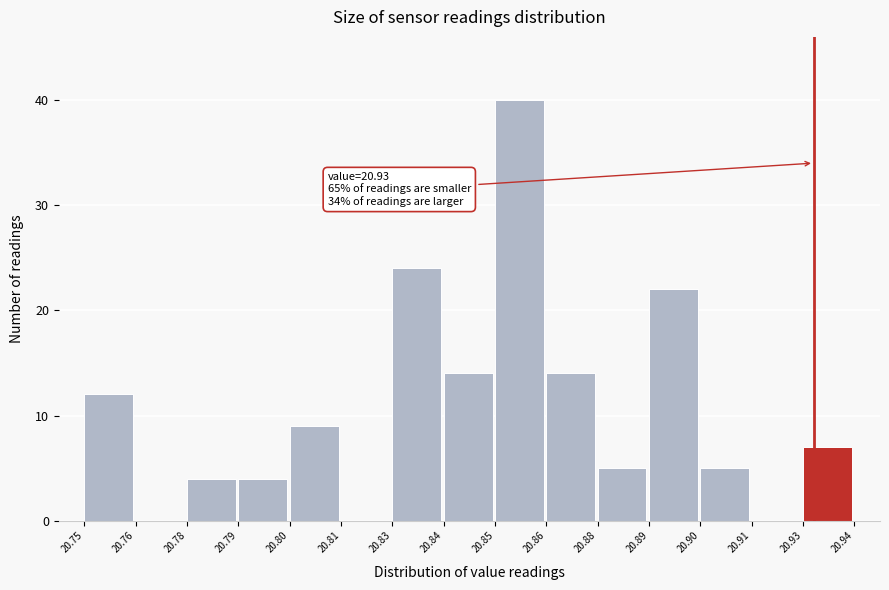

Reading left to right, what are all the values shown in this chart?

20.75=12	20.76=0	20.78=4	20.79=4	20.80=9	20.81=0	20.83=24	20.84=14	20.85=40	20.86=14	20.88=5	20.89=22	20.90=5	20.91=0	20.93=7